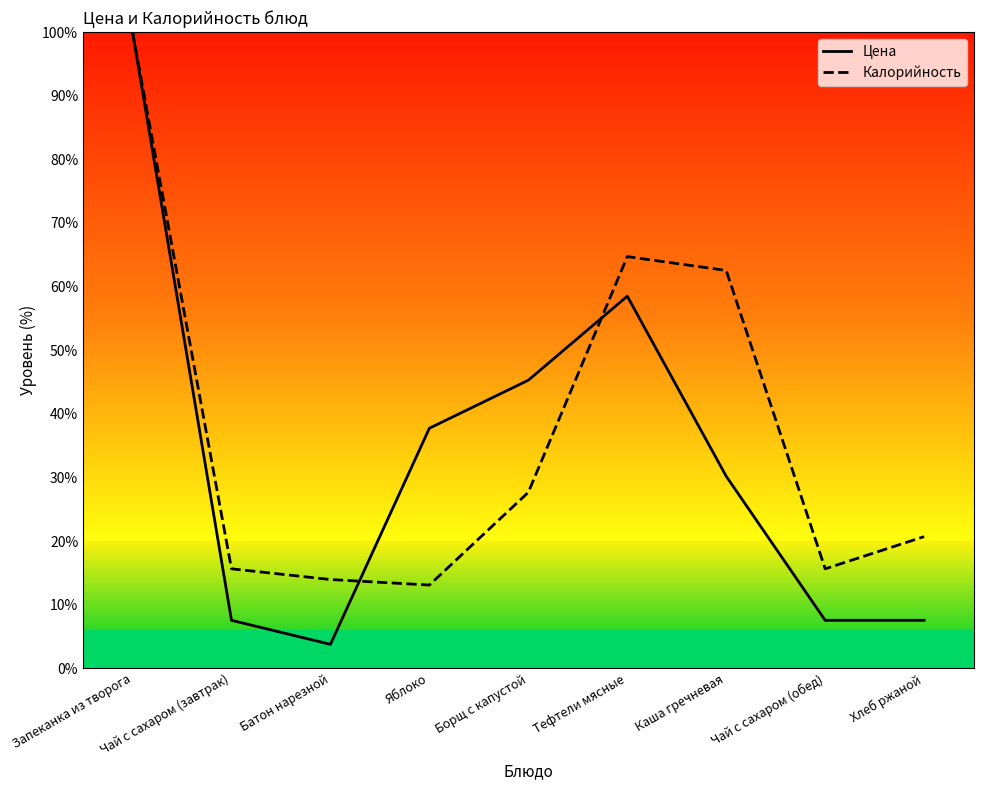

At which label does Калорийность first exceed 20?

Запеканка из творога